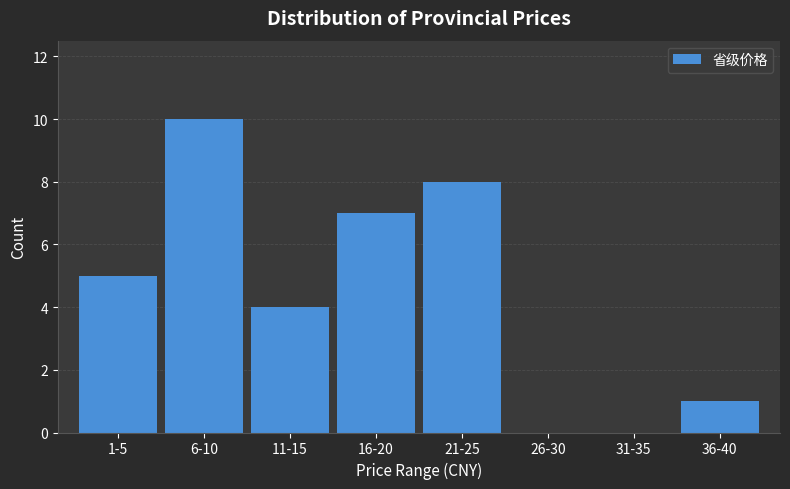

Reading left to right, transcribe all the data shown in this chart.

1-5=5	6-10=10	11-15=4	16-20=7	21-25=8	26-30=0	31-35=0	36-40=1